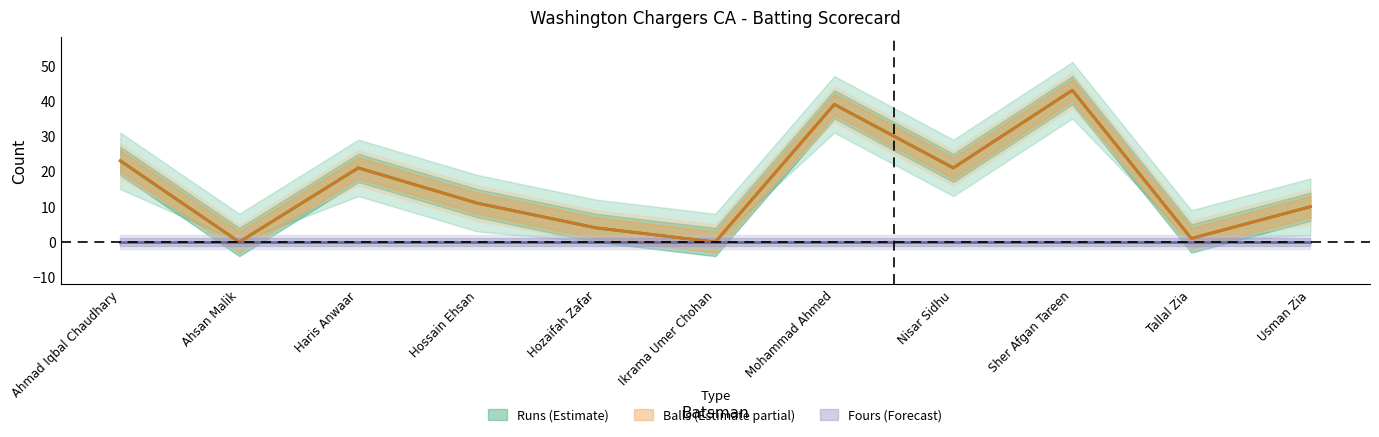

At how many categories does at least one series exceed 3?

8